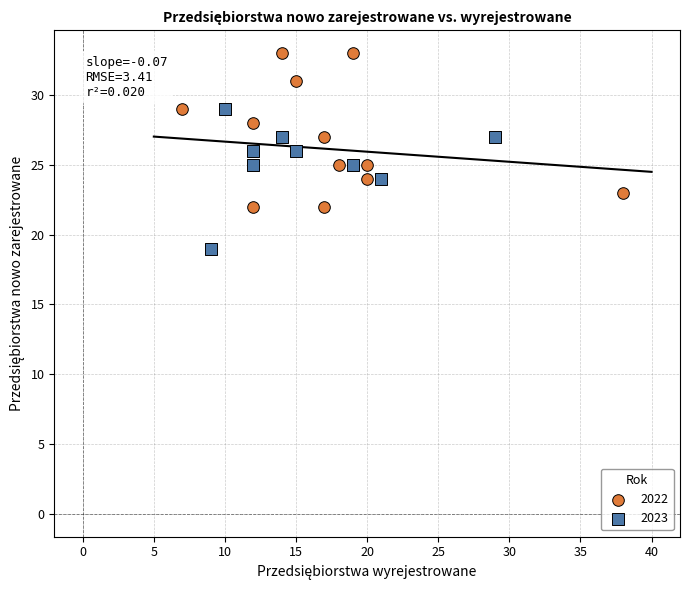

Which series reaches the maximum Y coordinate?

2022